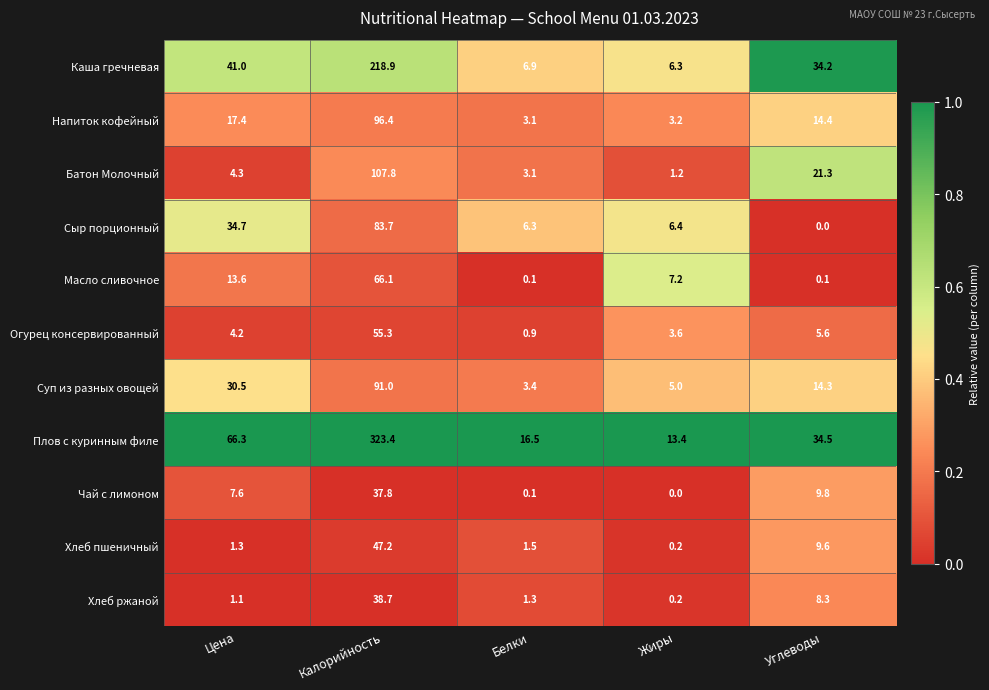

What is the difference between the highest and lowest values at Белки?

16.4